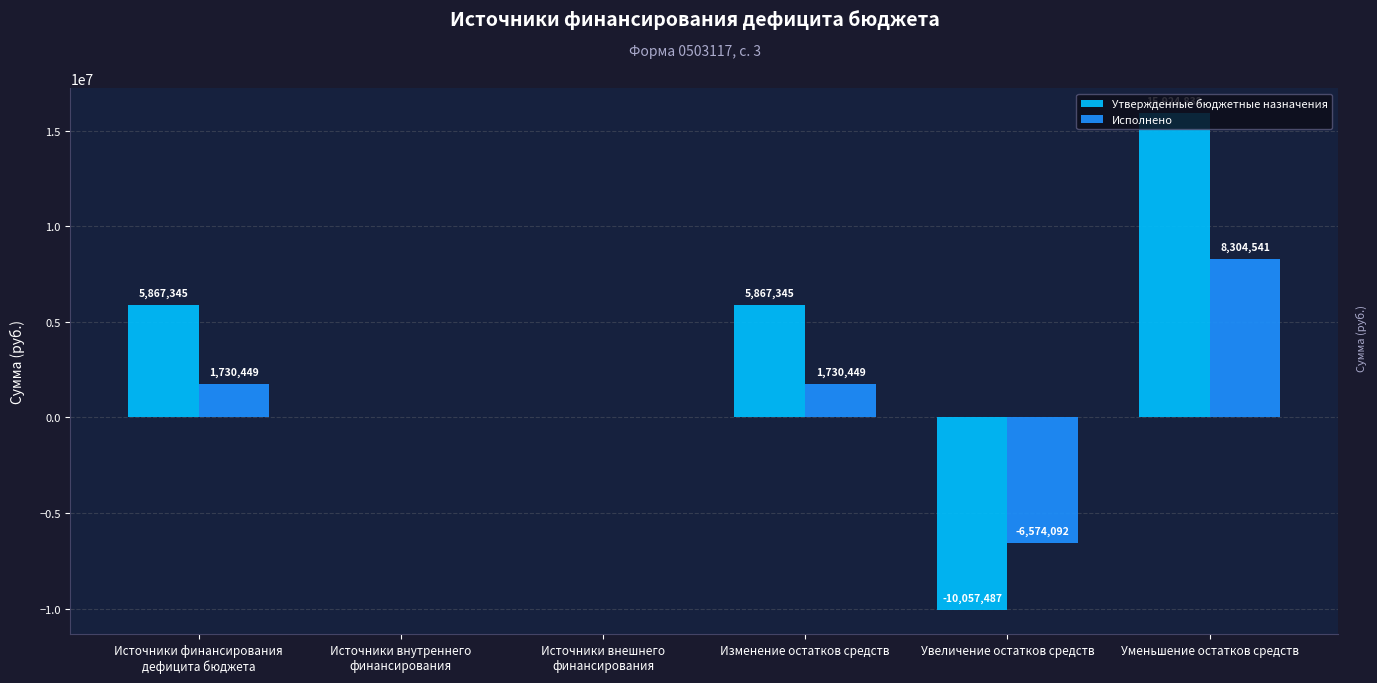

How many groups of bars are there?

6